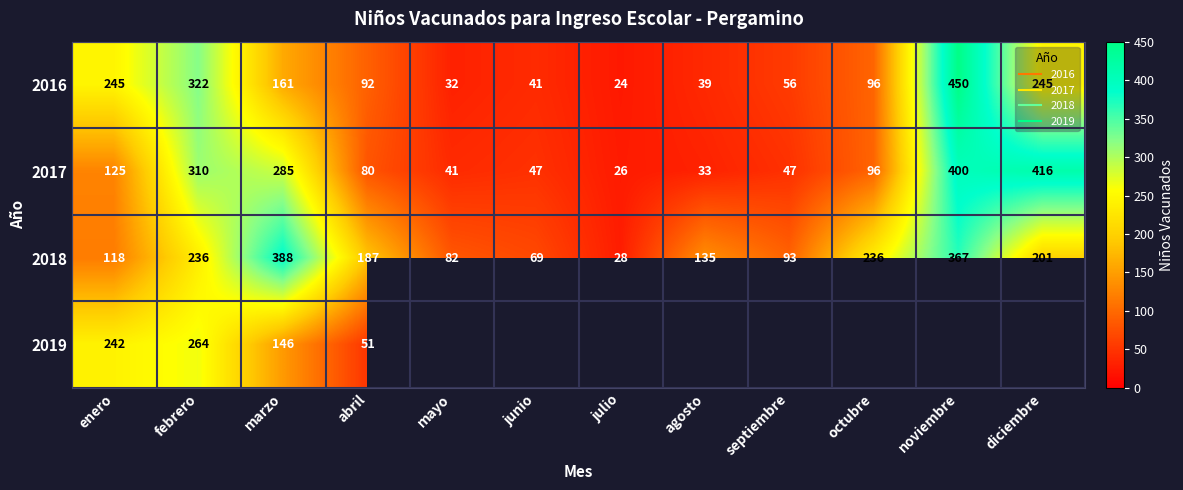

Which category has the lowest value across all series?

julio